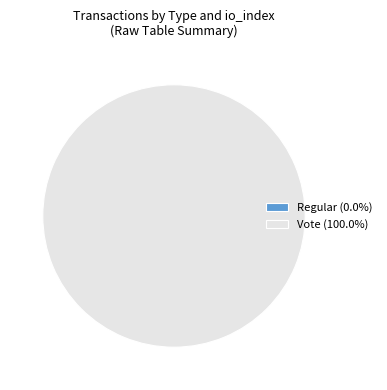

Which slice represents more than half of the pie?

Vote